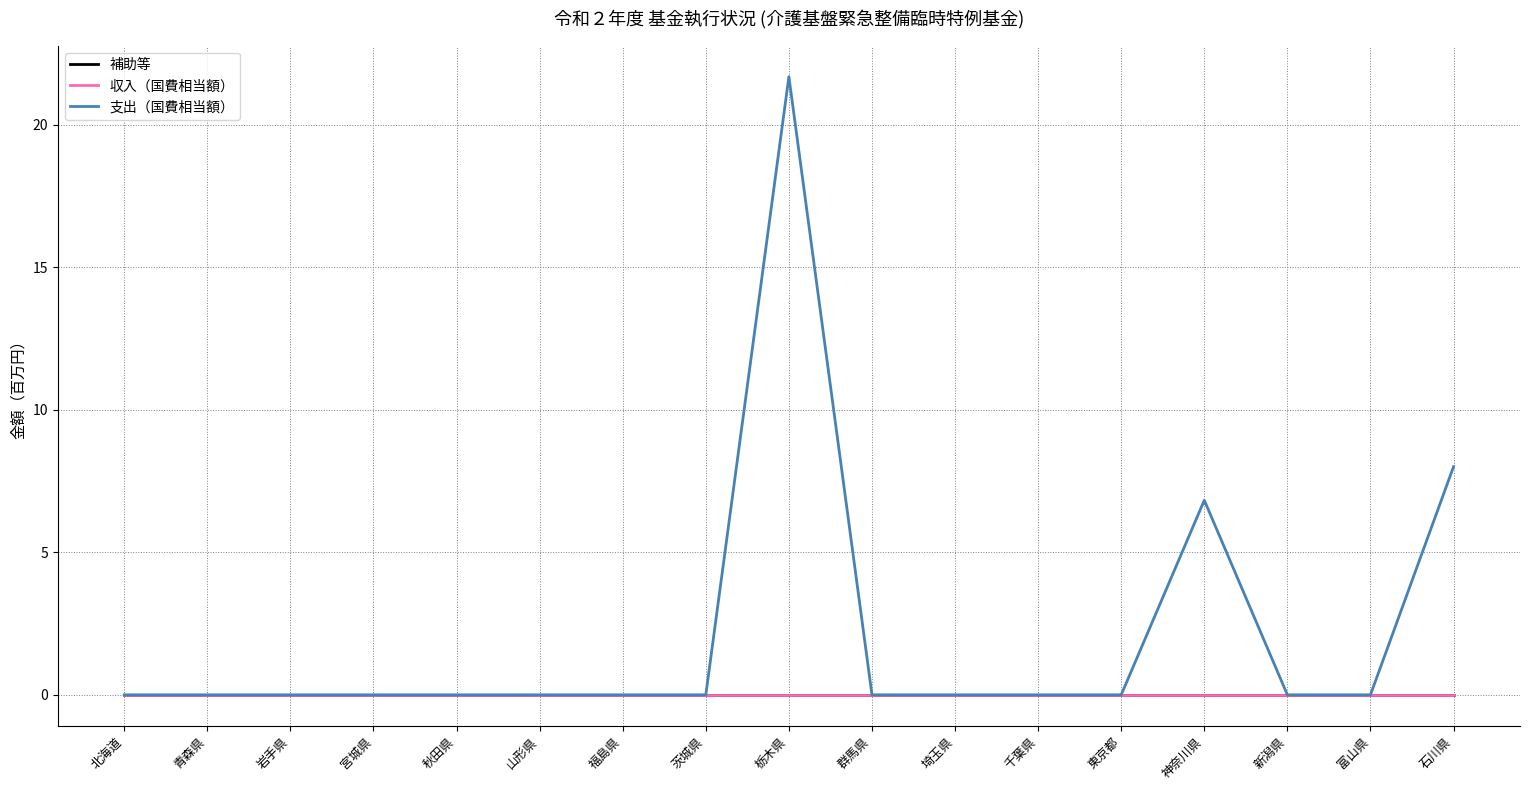

True or false: 支出（国費相当額） and 収入（国費相当額） intersect in this chart.

False